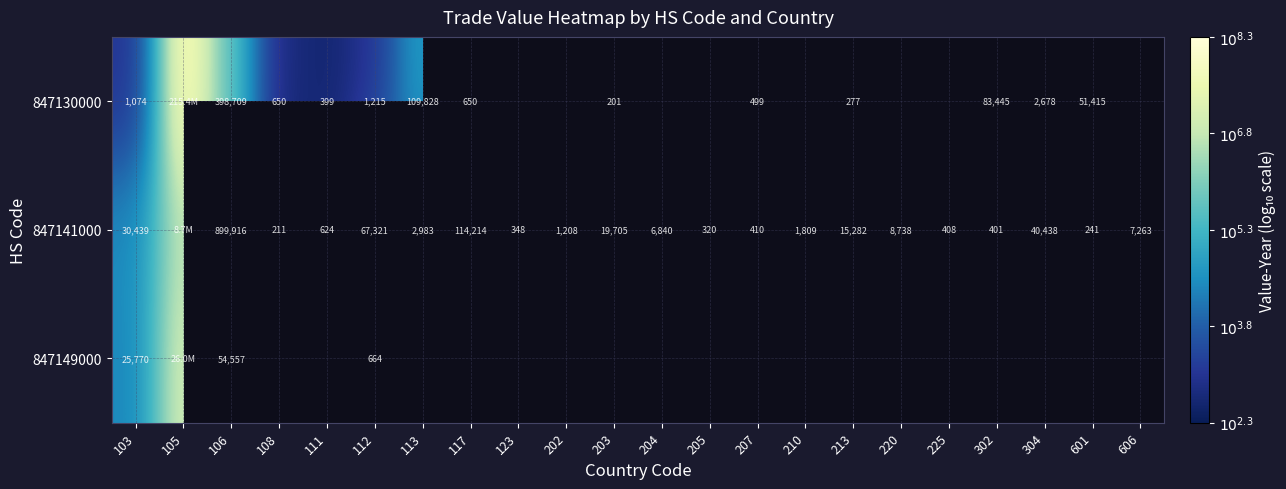

What is the difference between the maximum and minimum values in the 847149000 series?

4.6